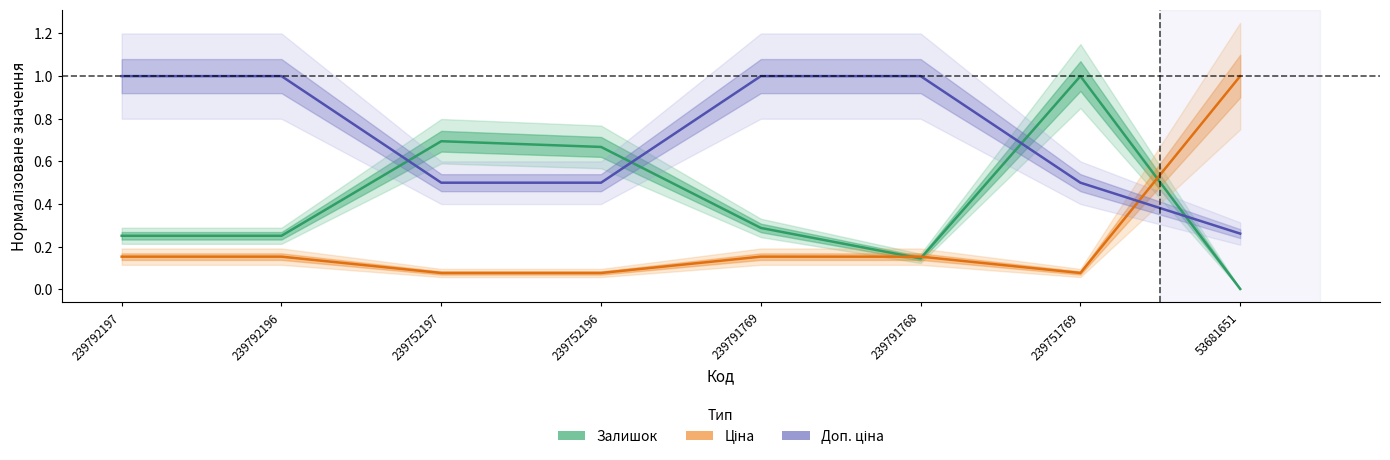

Reading left to right, transcribe all the data shown in this chart.

Залишок: 0.3	0.3	0.7	0.7	0.3	0.1	1.0	0.0
Ціна: 0.2	0.2	0.1	0.1	0.2	0.2	0.1	1.0
Доп. ціна: 1.0	1.0	0.5	0.5	1.0	1.0	0.5	0.3